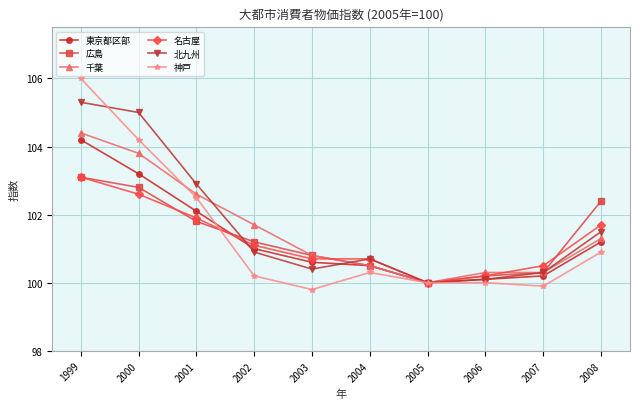

Between which two adjacent categories do 東京都区部 and 名古屋 first intersect?

2001 and 2002